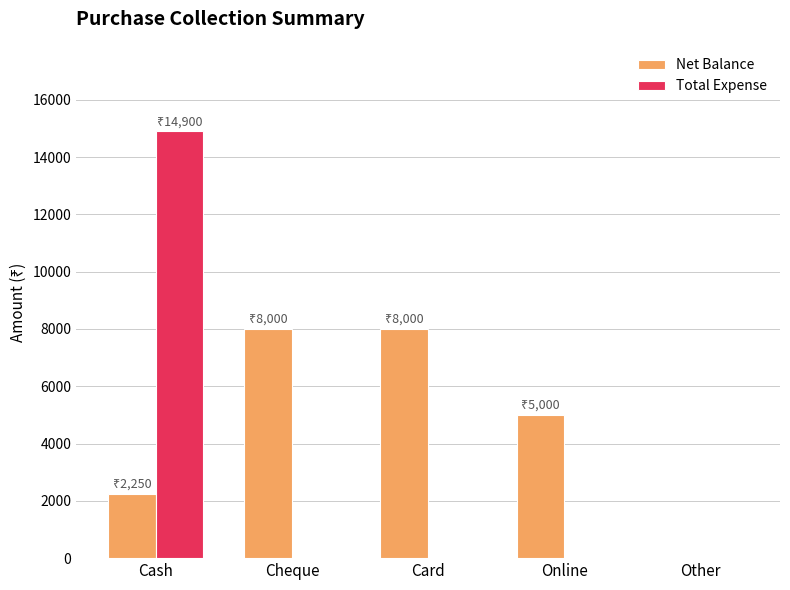

Reading right to left, what are all the values shown in this chart?

Net Balance: Other=0	Online=5000	Card=8000	Cheque=8000	Cash=2250
Total Expense: Other=0	Online=0	Card=0	Cheque=0	Cash=14900